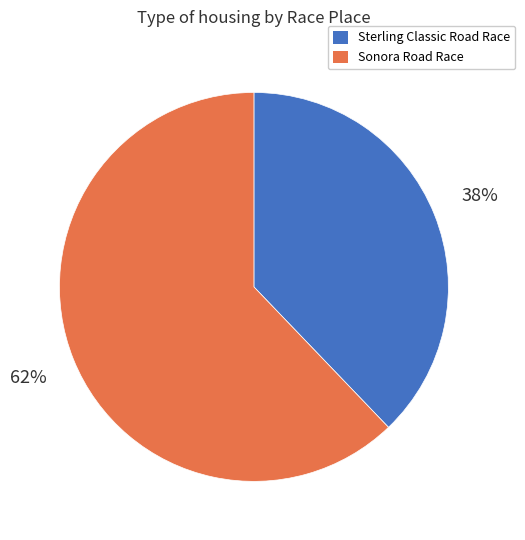

To the nearest percent, what portion does Sonora Road Race represent?

62%